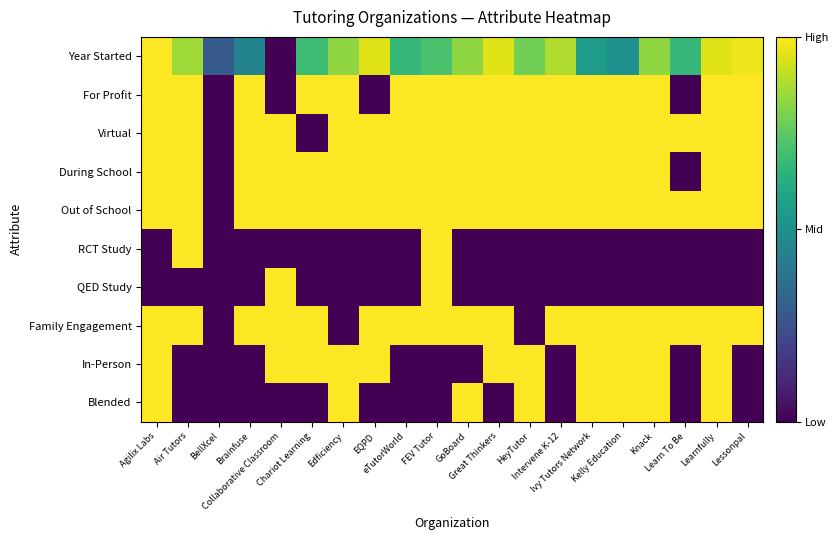

What is the total value across all series at Air Tutors?

6.9